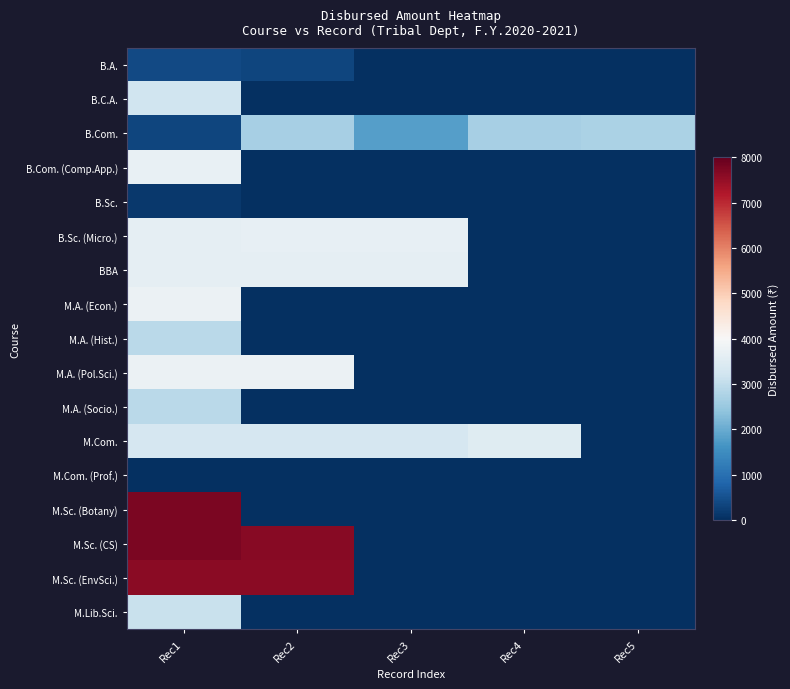

Which series changed the most between Rec1 and Rec5?

M.Sc. (Botany)